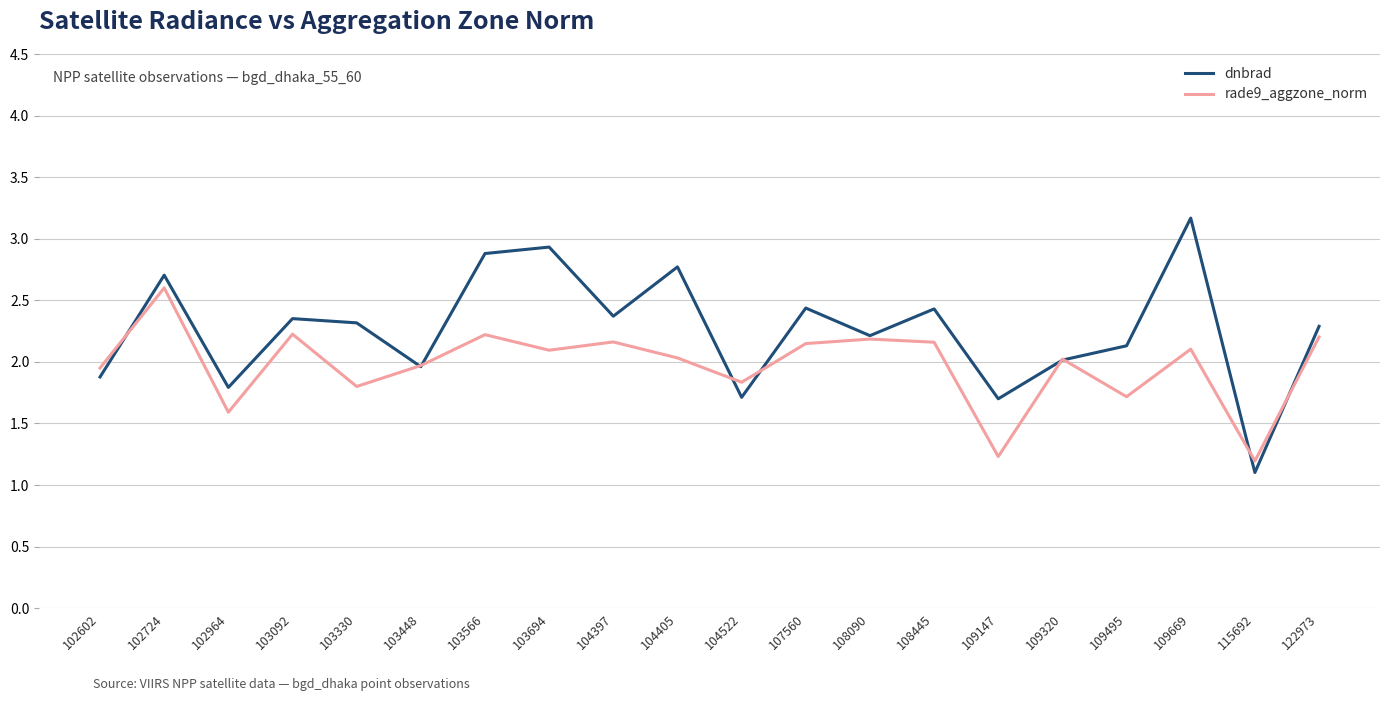

Where do rade9_aggzone_norm and dnbrad first cross each other?

102602 and 102724